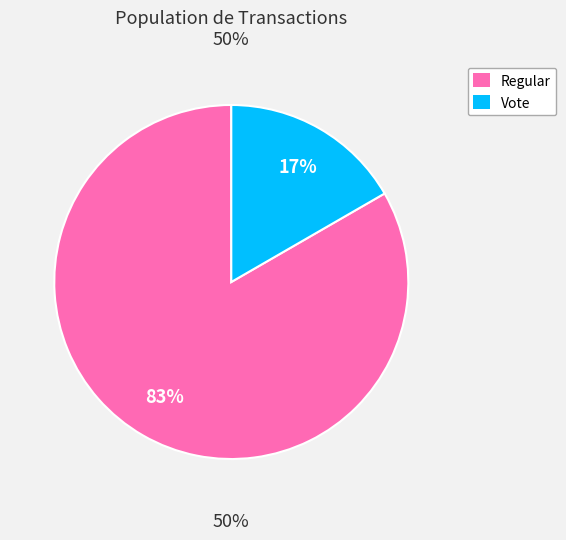

Which slice is the smallest?

Vote